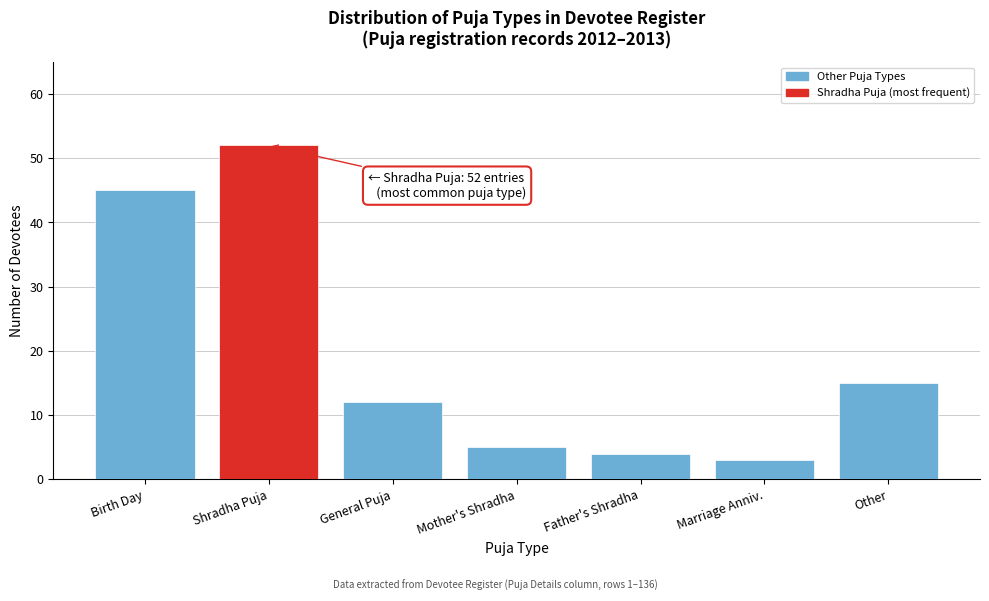

Reading right to left, extract all data points from this chart.

Other=15	Marriage Anniv.=3	Father's Shradha=4	Mother's Shradha=5	General Puja=12	Shradha Puja=52	Birth Day=45